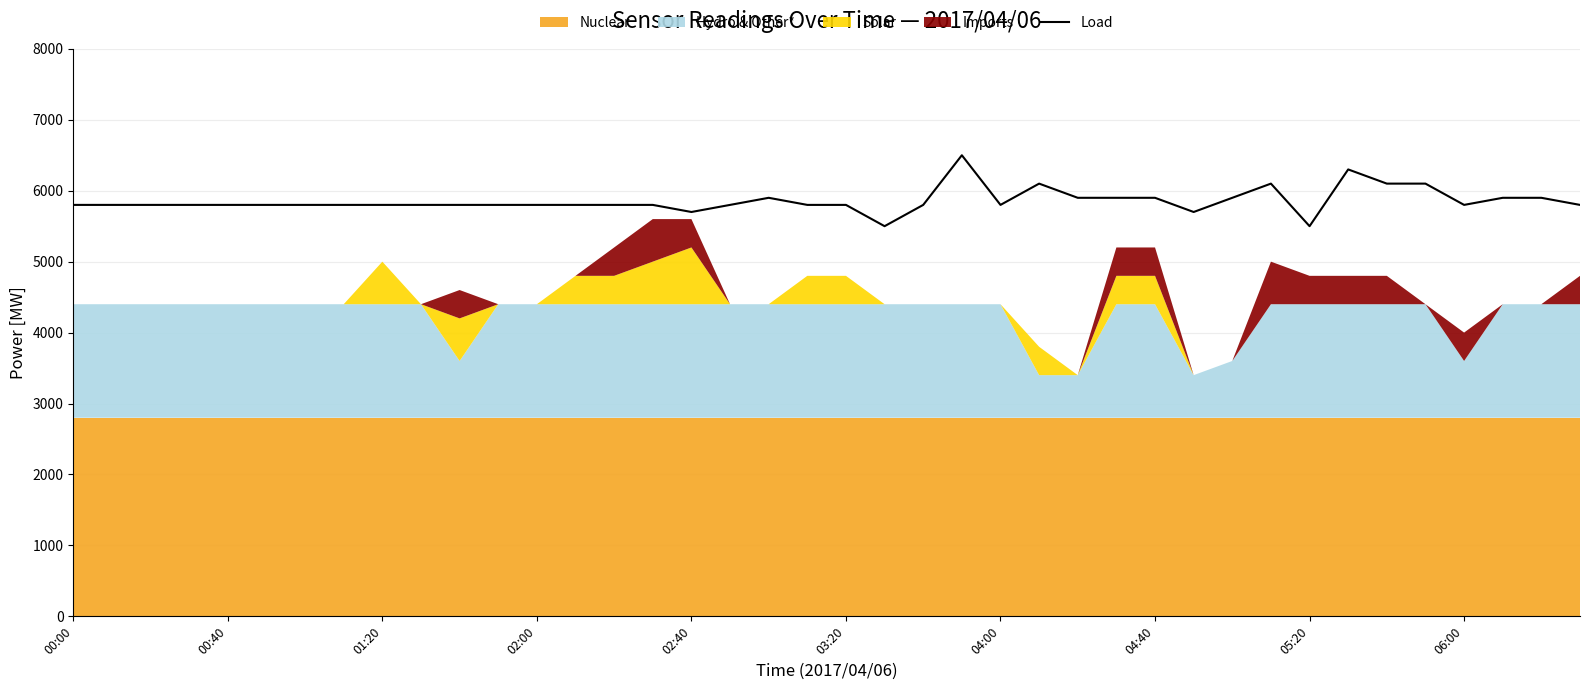

Reading right to left, list all the values displayed in this chart.

5800	5900	5900	5800	6100	6100	6300	5500	6100	5900	5700	5900	5900	5900	6100	5800	6500	5800	5500	5800	5800	5900	5800	5700	5800	5800	5800	5800	5800	5800	5800	5800	5800	5800	5800	5800	5800	5800	5800	5800